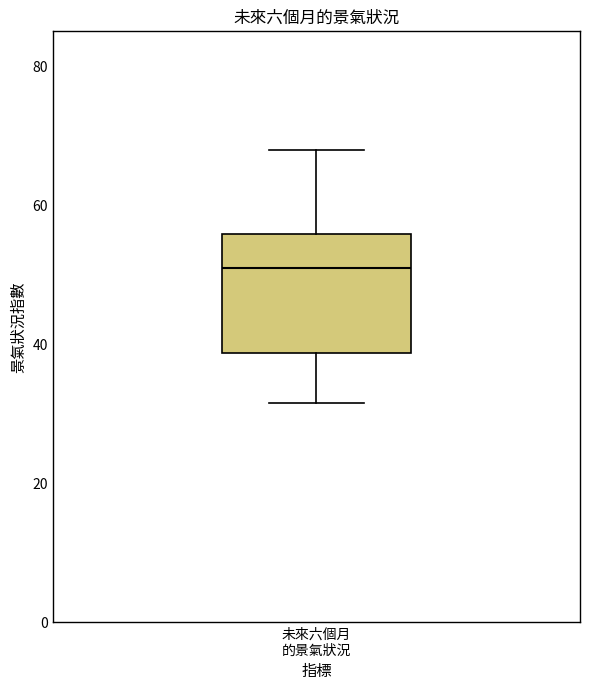

Where is the upper edge of the box for 未來六個月 的景氣狀況 on the y-axis? The values are not printed on the chart, so give them approximately, as read against the axis.

56